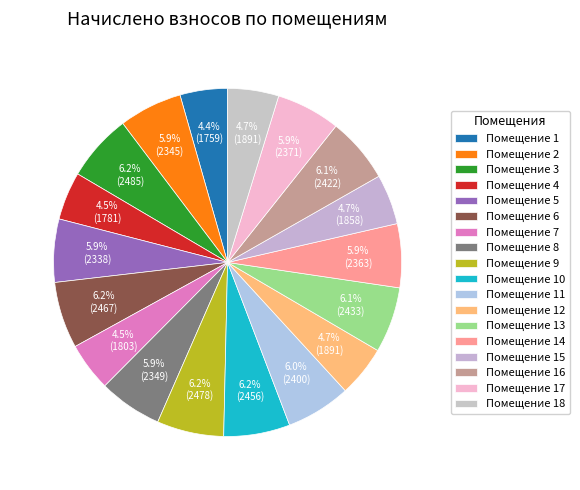

Count the number of slices in the pie.

18